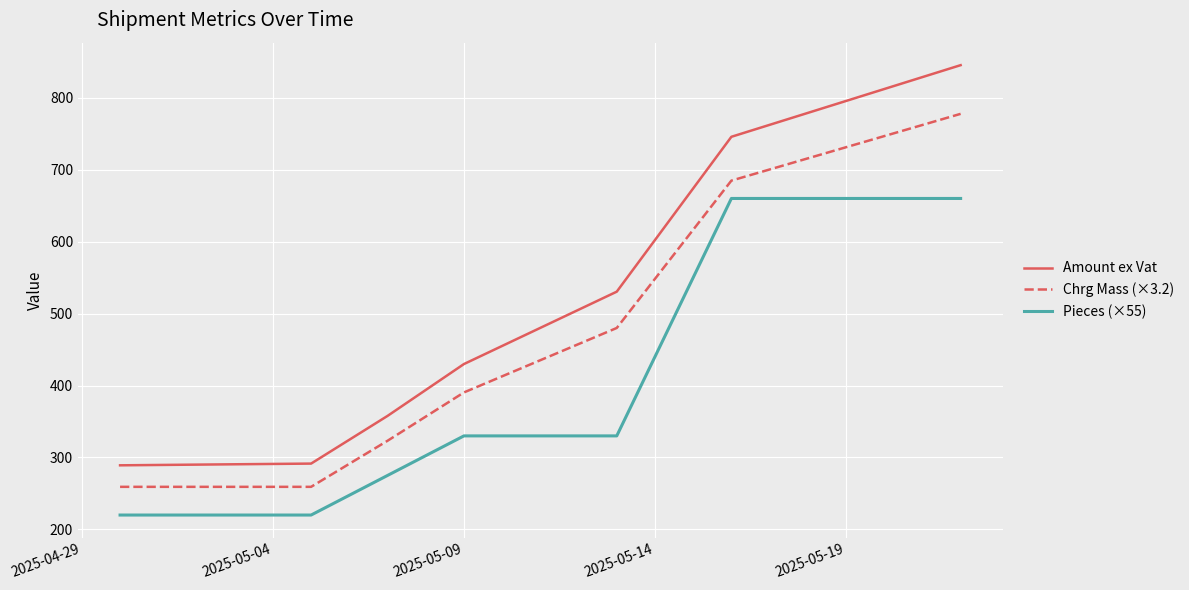

Which series has the largest range (max minus min)?

Amount ex Vat